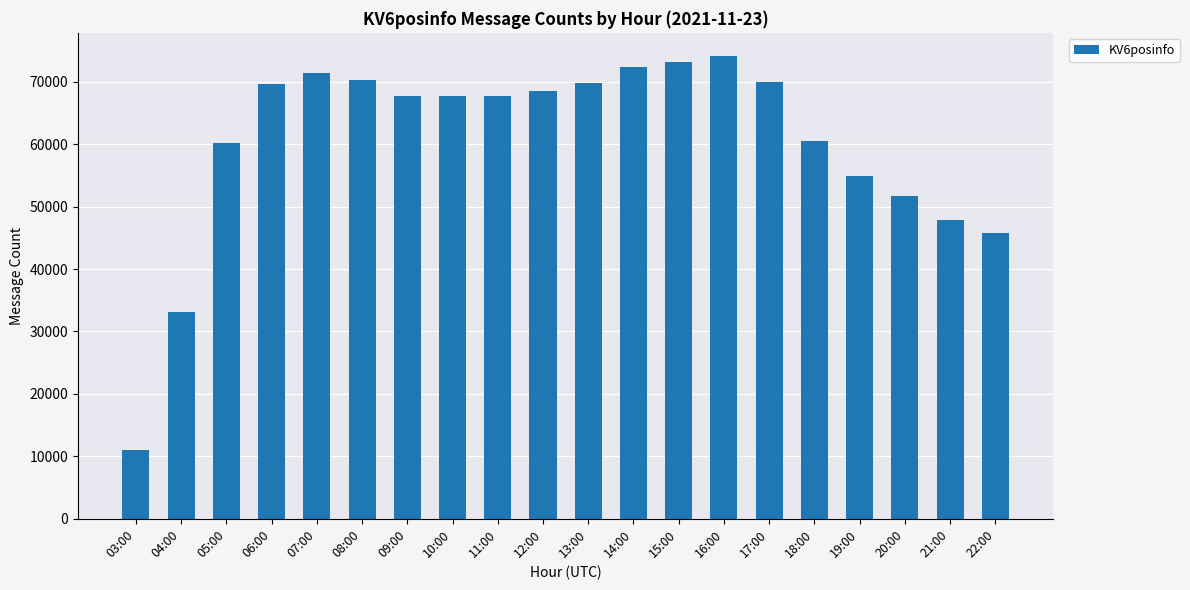

How many categories are shown in the chart?

20